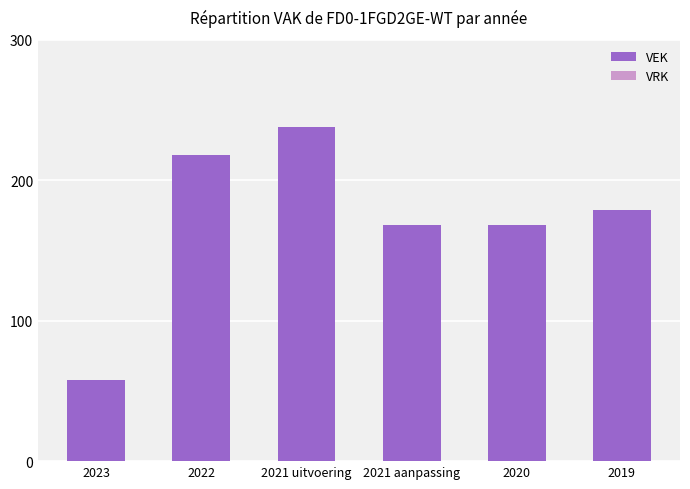

Reading right to left, extract all data points from this chart.

2019=179	2020=168	2021 aanpassing=168	2021 uitvoering=238	2022=218	2023=58